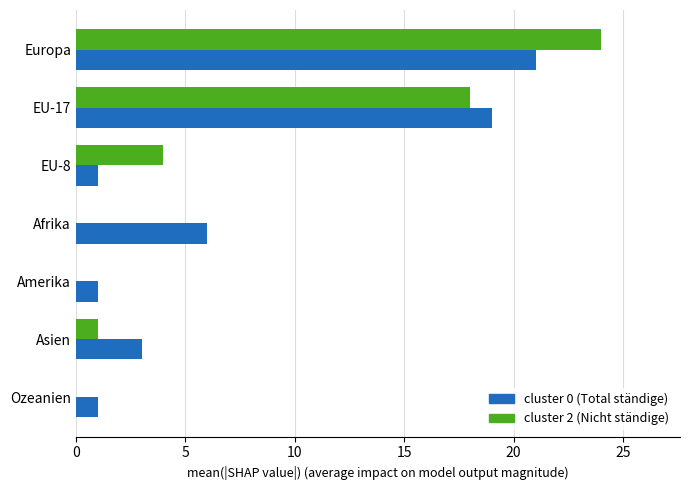

What is the highest value of the cluster 2 (Nicht ständige) series?

24